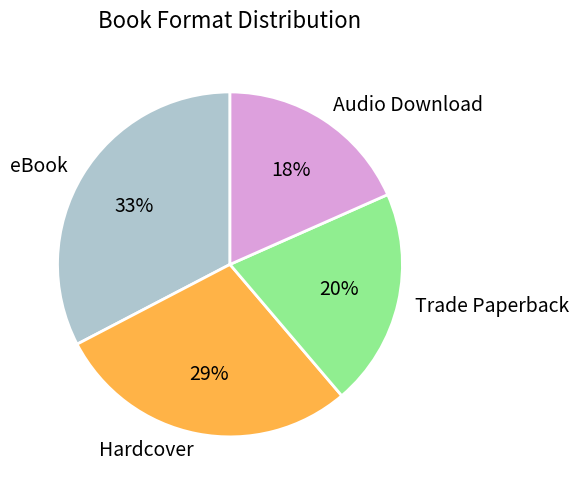

What percentage is the Hardcover slice, to the nearest percent?

29%